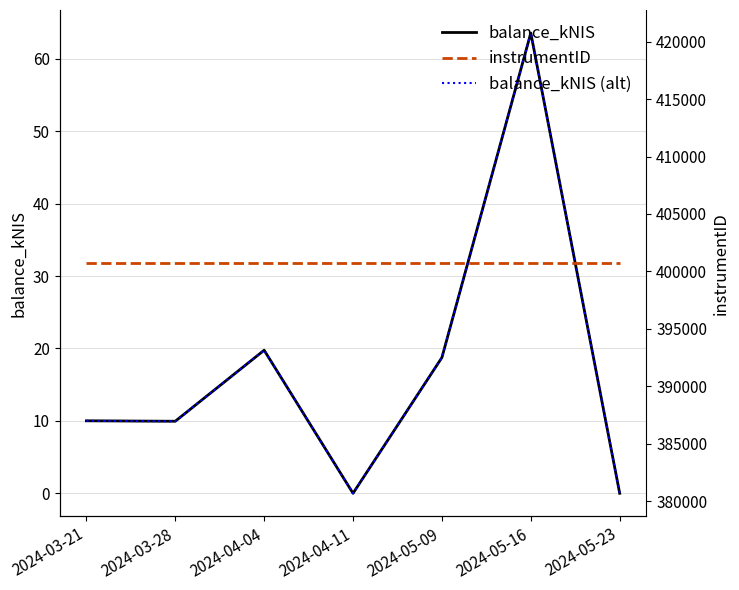

True or false: instrumentID and balance_kNIS cross at least once.

False